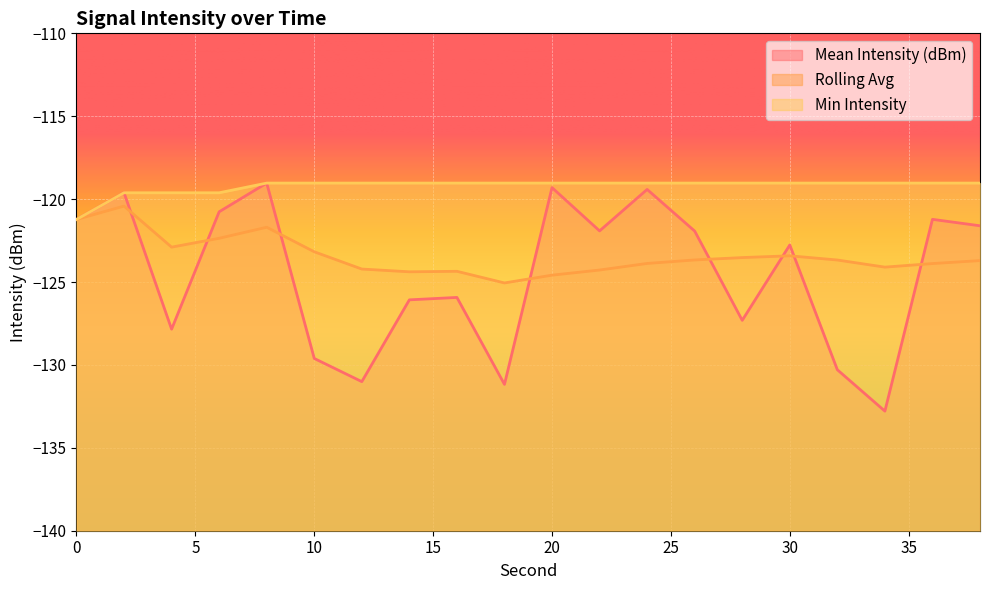

At which label is Mean Intensity (dBm) closest to -125?

16